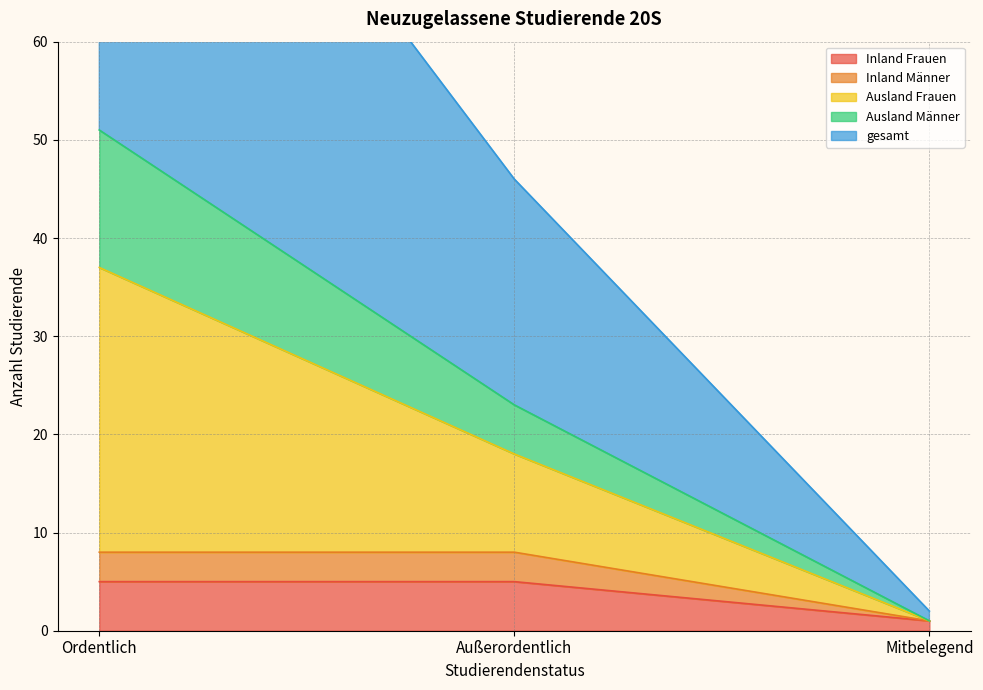

At which category is the sum across all series the highest?

Ordentlich